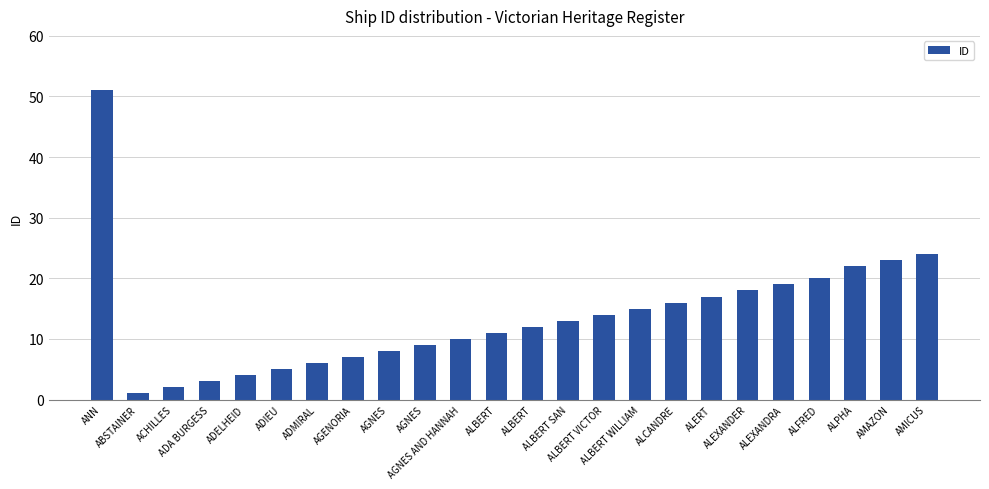

Is it true that the value at AMAZON is 23?

True